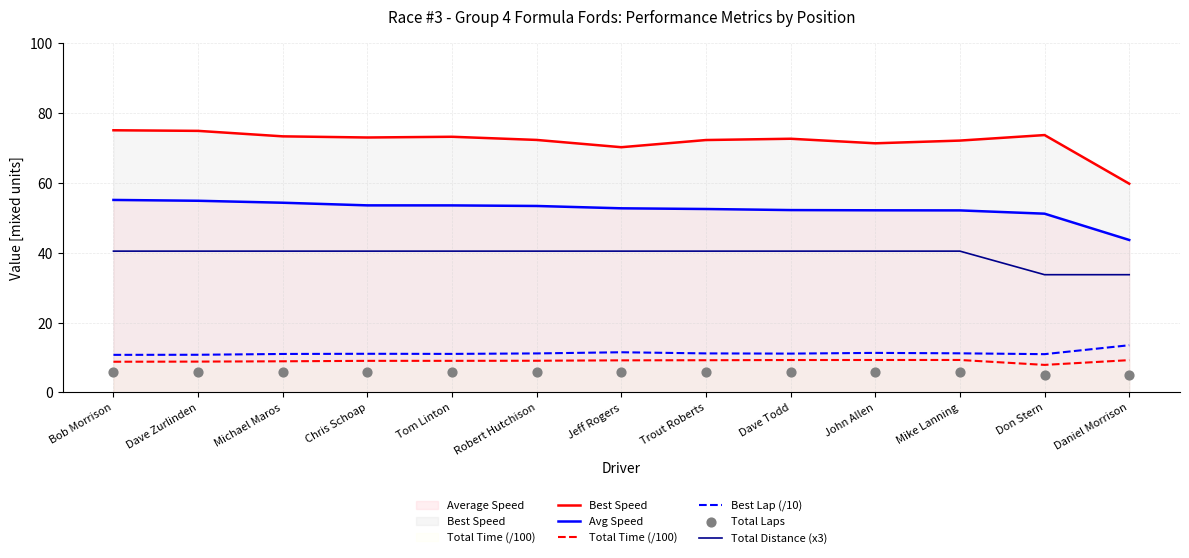

Which series has the largest total across all categories?

Best Speed